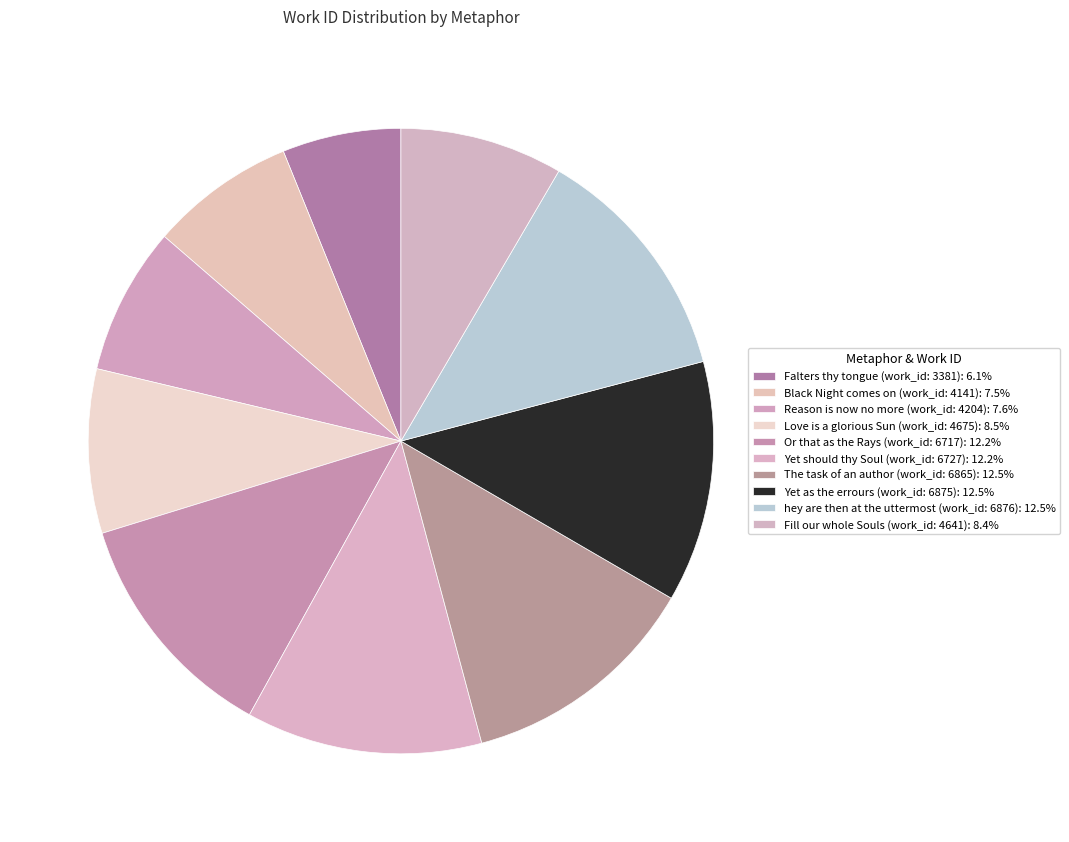

Count the number of slices in the pie.

10